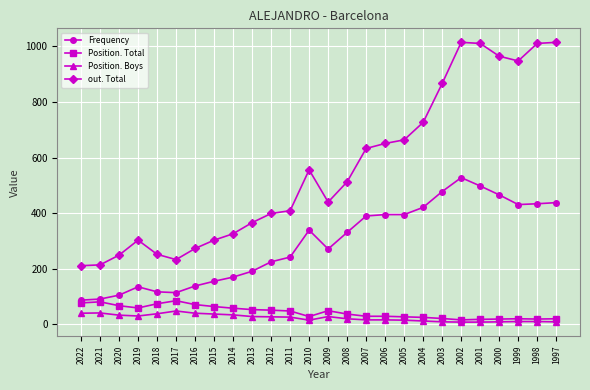

True or false: Position. Boys has more than 1 interior local peaks.

True